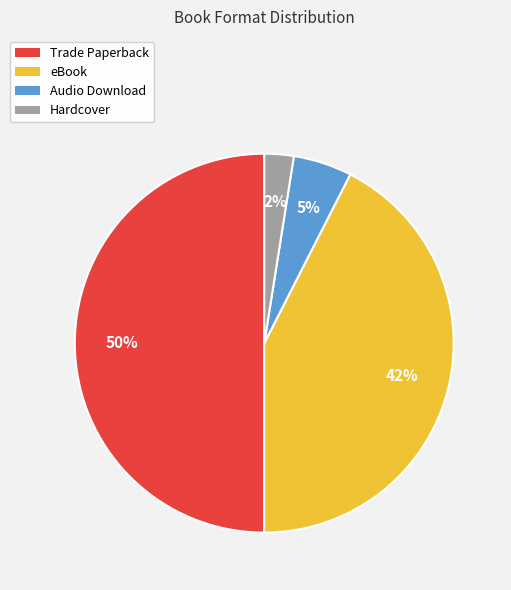

Does Audio Download represent more than half of the total?

No